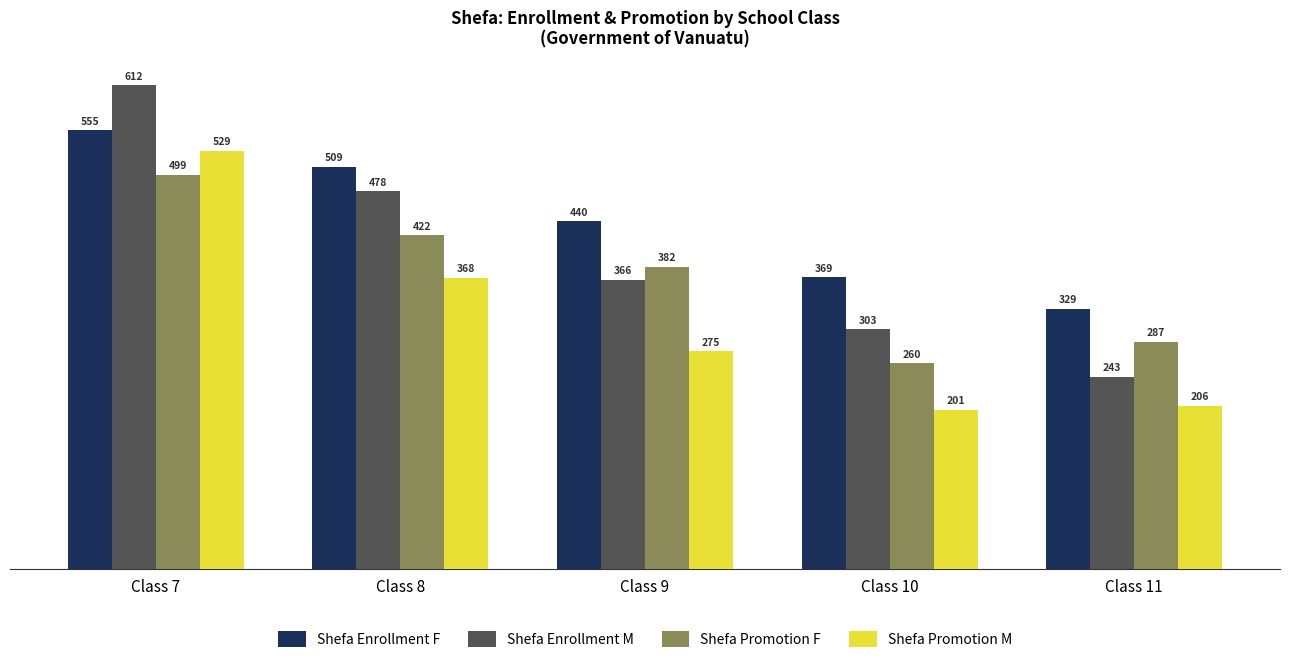

Reading left to right, what are all the values shown in this chart?

Shefa Enrollment F: Class 7=555	Class 8=509	Class 9=440	Class 10=369	Class 11=329
Shefa Enrollment M: Class 7=612	Class 8=478	Class 9=366	Class 10=303	Class 11=243
Shefa Promotion F: Class 7=499	Class 8=422	Class 9=382	Class 10=260	Class 11=287
Shefa Promotion M: Class 7=529	Class 8=368	Class 9=275	Class 10=201	Class 11=206